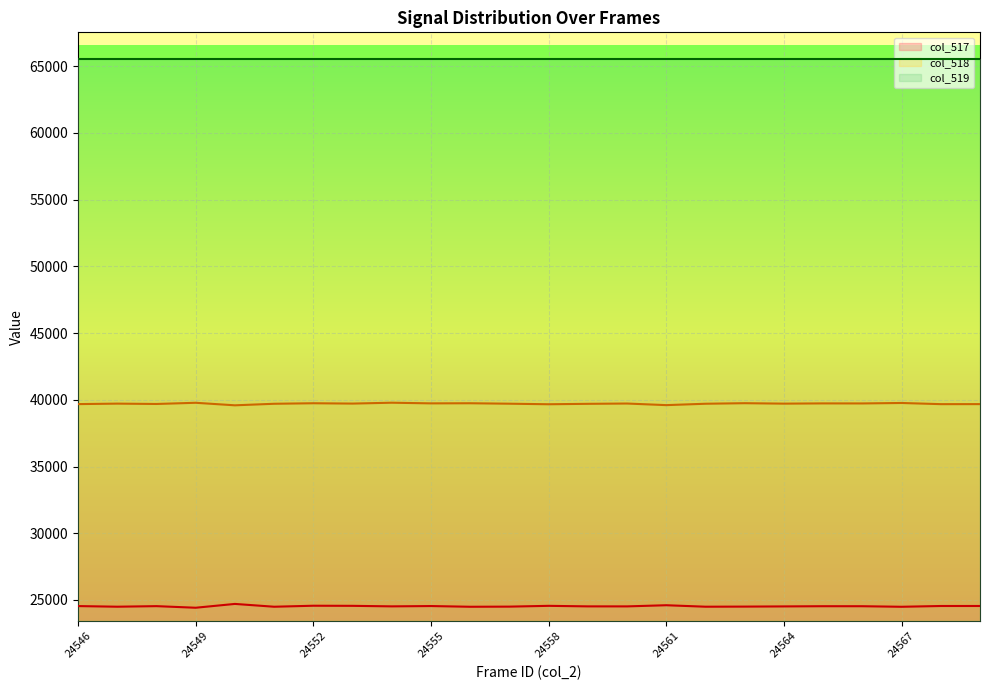

How many distinct data groups are displayed?

3